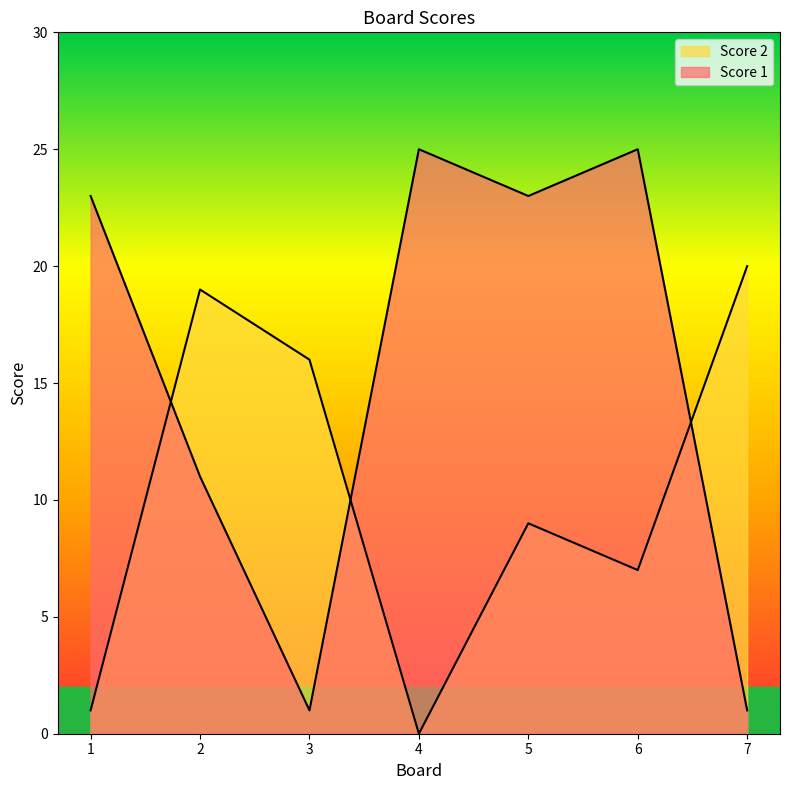

In Score 1, how many points are lower than both neighbors (excluding endpoints)?

2